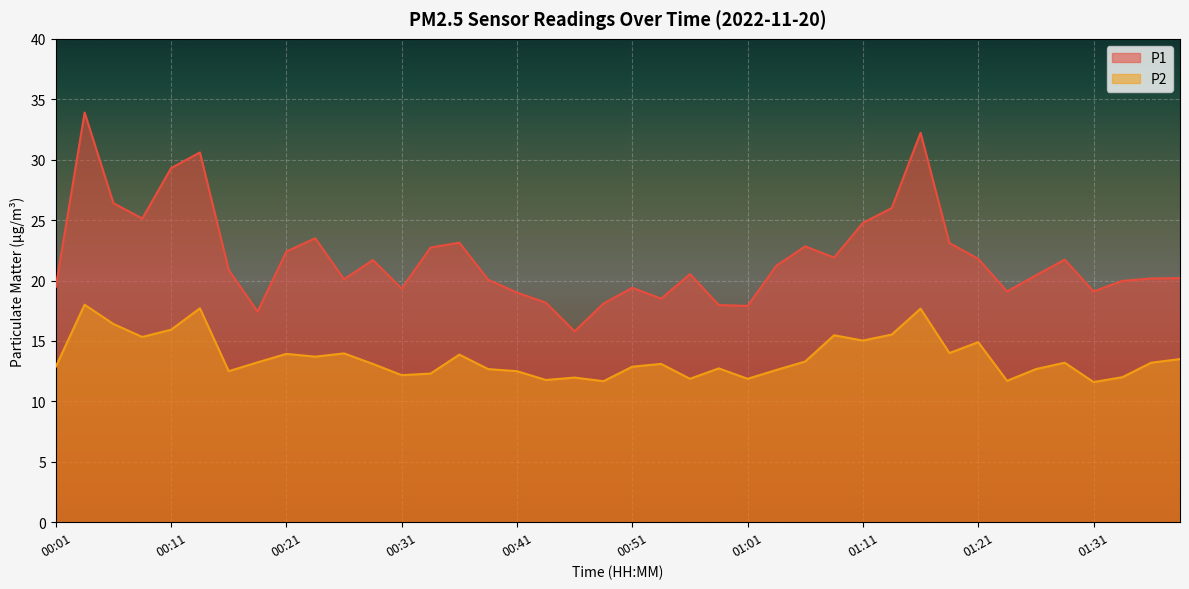

At 00:58, list the series in order from smallest to largest.

P2, P1